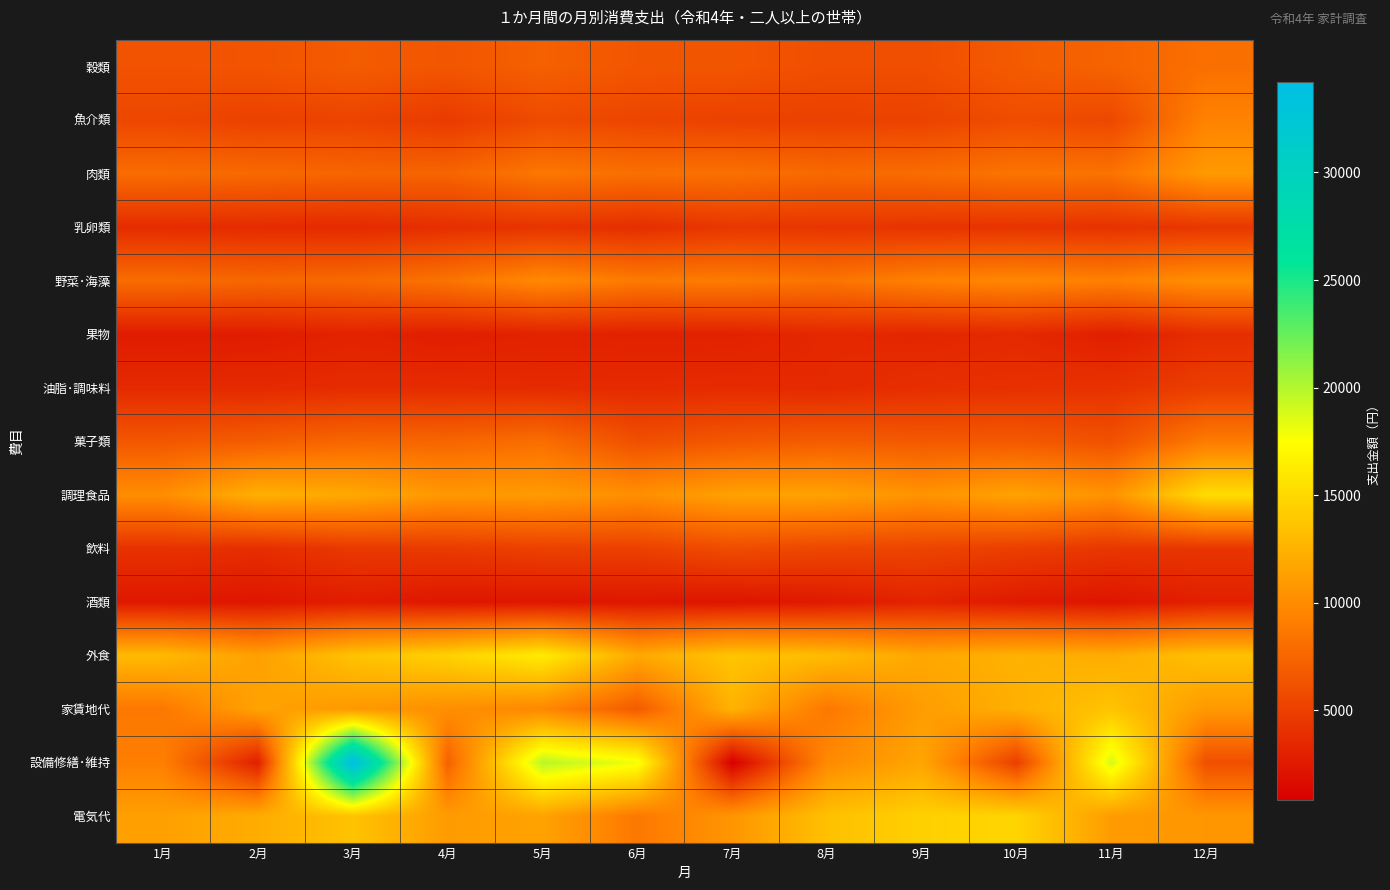

What is the difference between the highest and lowest values at 5月?

17534